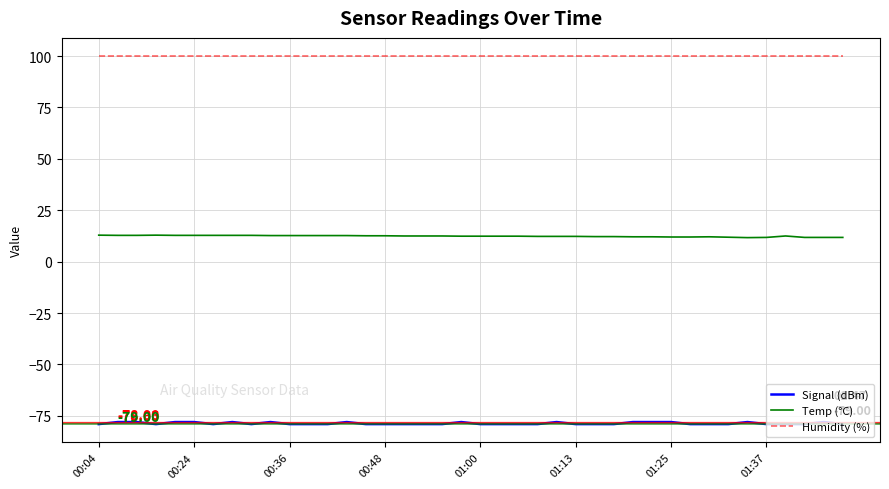

True or false: Temp (°C) and Signal (dBm) cross at least once.

False